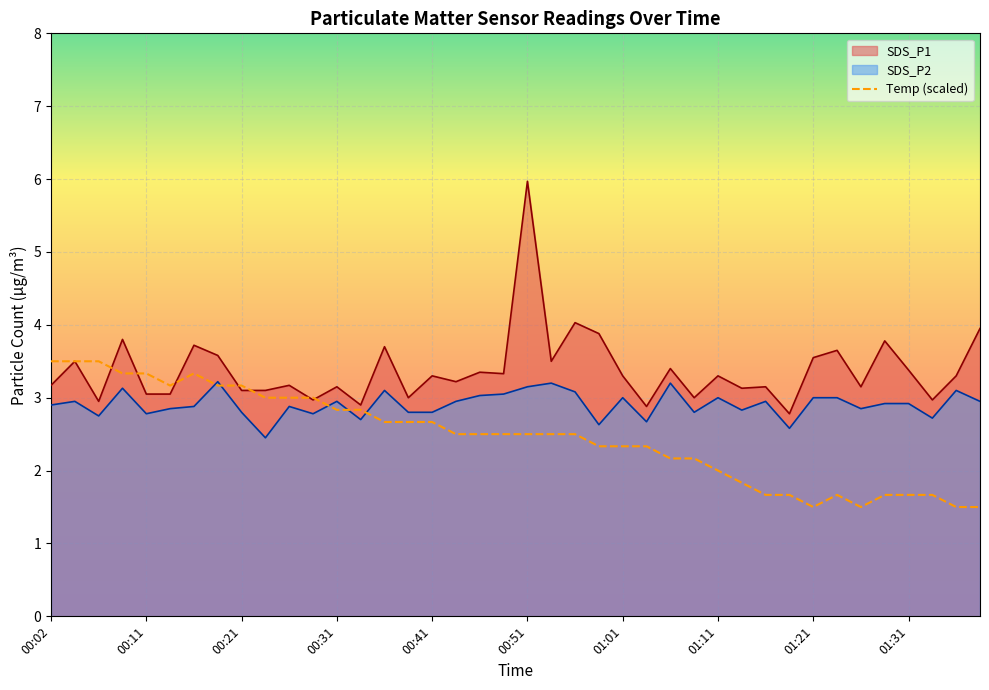

What is the difference between the SDS_P2 values at 00:36 and 01:23?

0.1